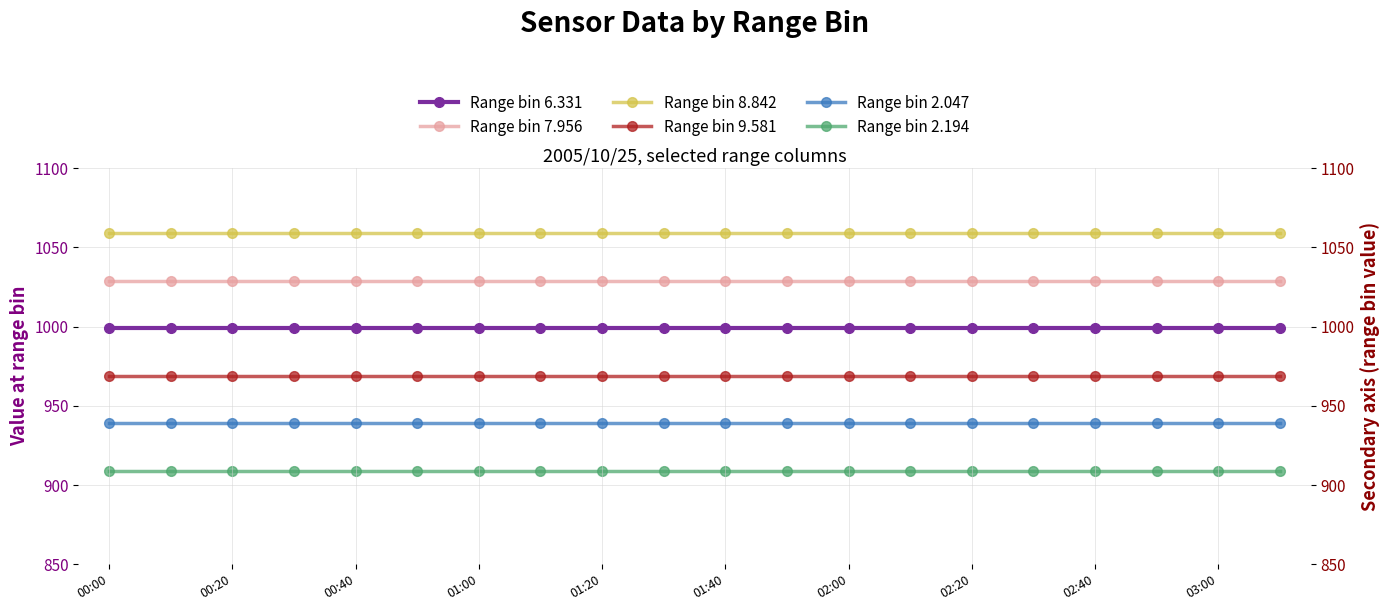

The Range bin 2.047 series shows 939 at 00:40. True or false?

True